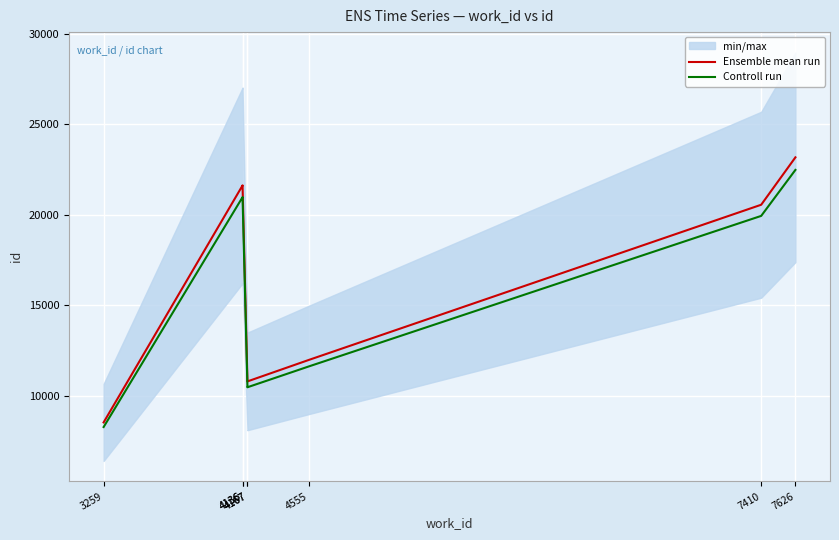

At which label does Ensemble mean run first exceed 20543?

4136